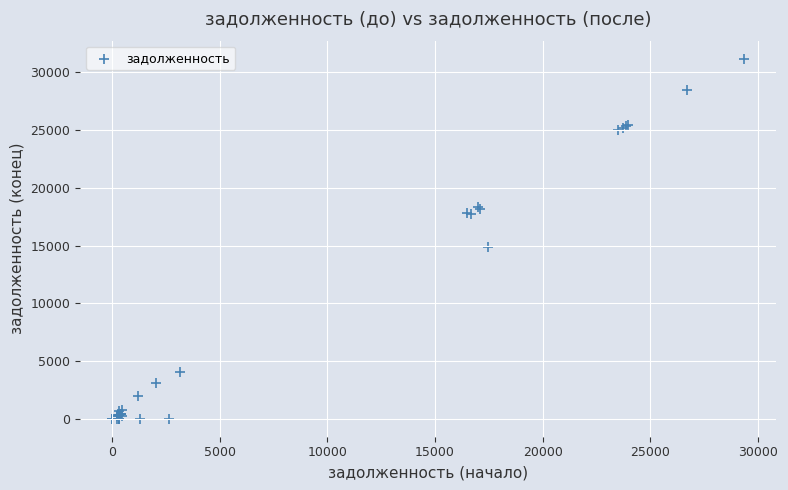

What Y value in the scatter plot is closest to 15594?

14890.1